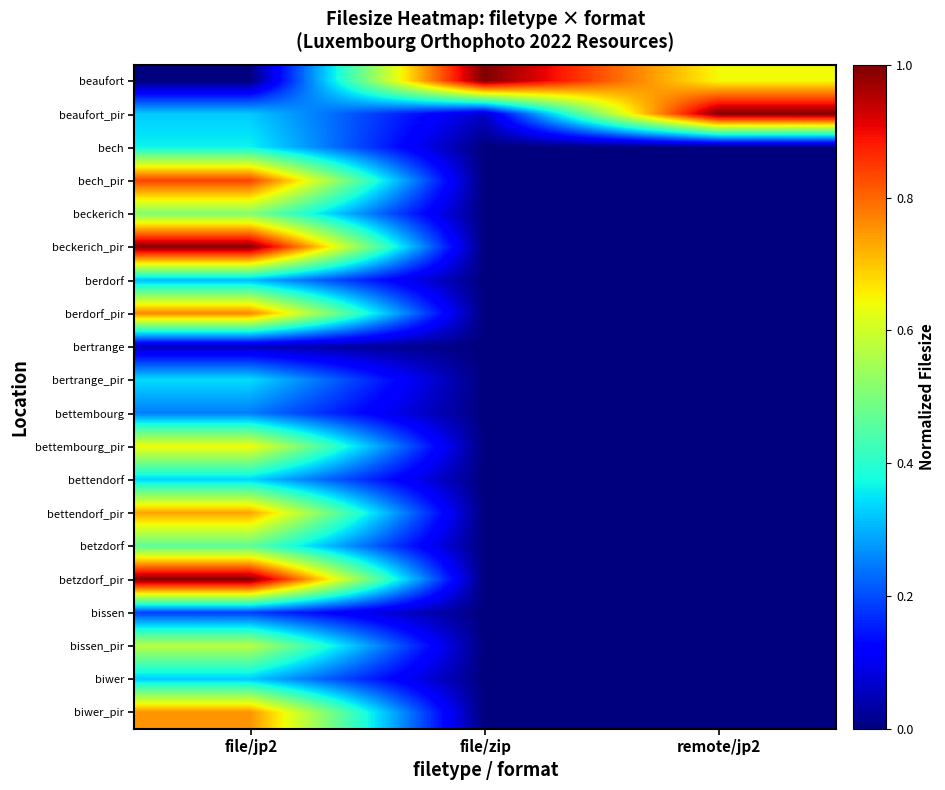

What is the difference between the highest and lowest values at file/zip?

1.0